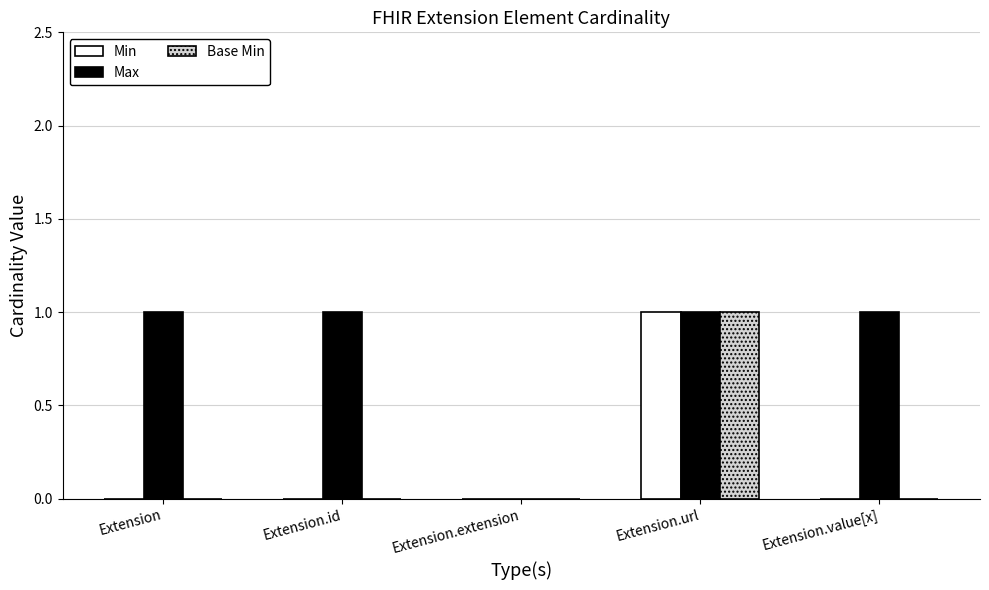

Are the bars horizontal?

No